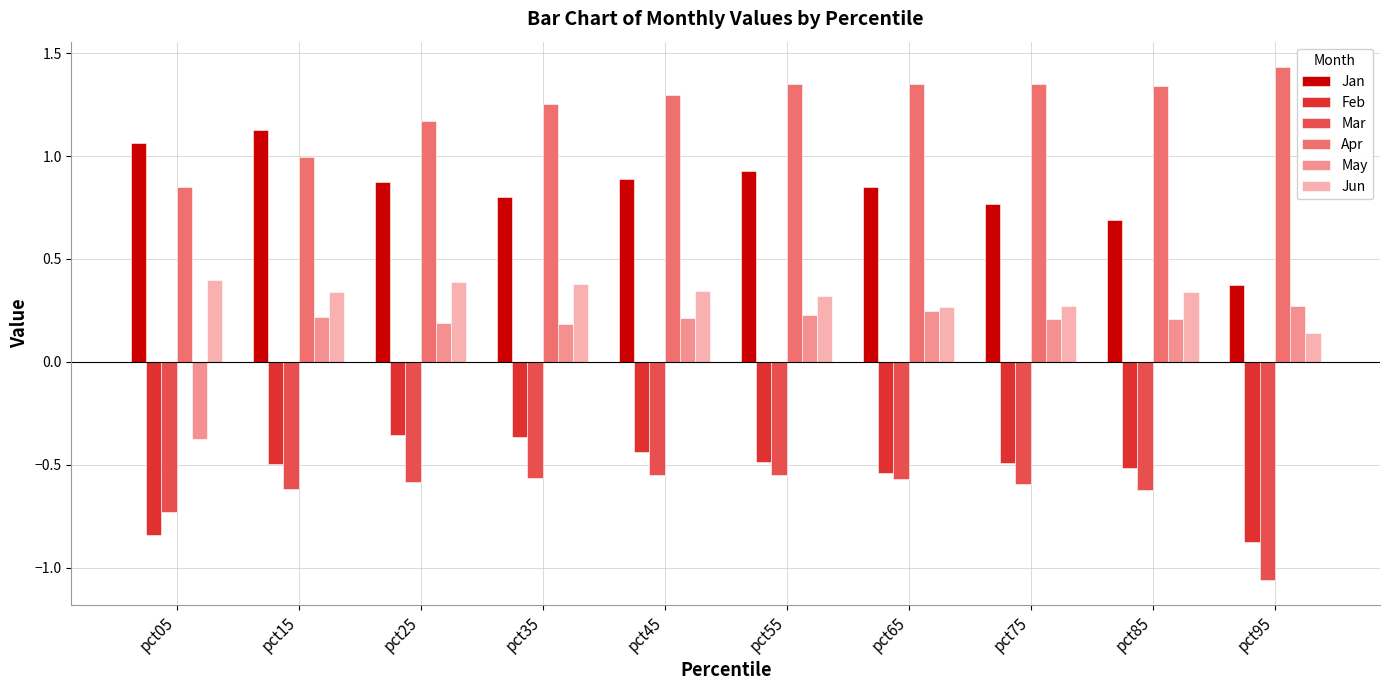

Is the value of Mar at pct75 greater than the value of Feb at pct85?

No